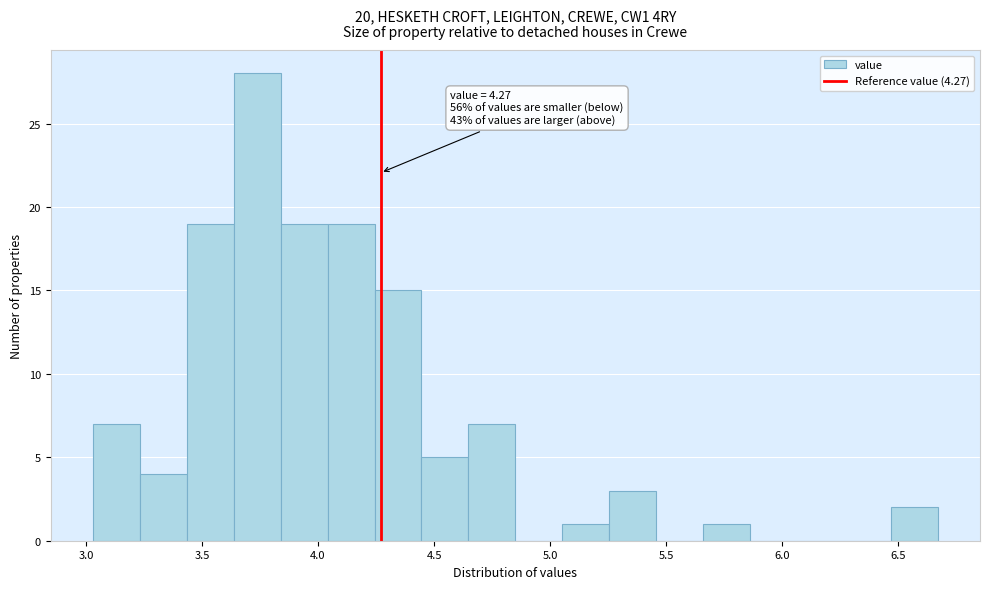

Which range on the x-axis has the tallest bar?

3.65 to 3.85